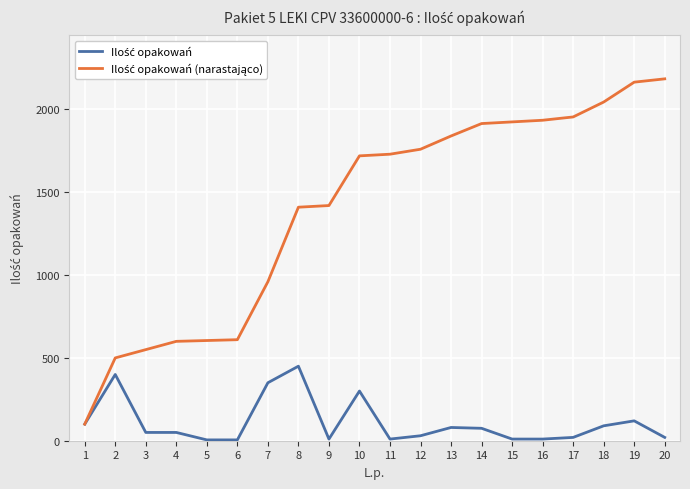

What is the maximum value shown in the chart?

2185